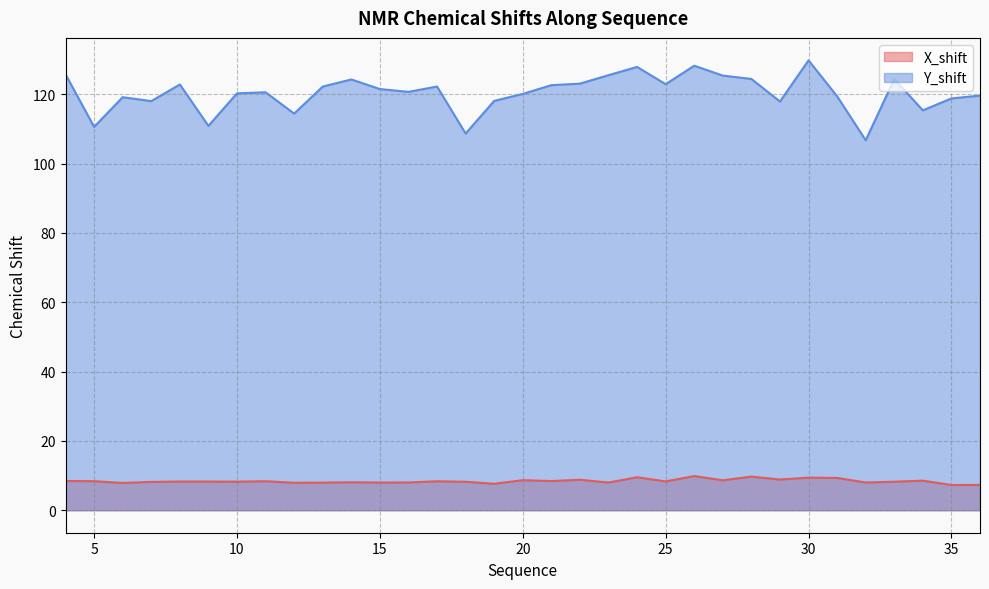

What is the value of the X_shift point at the 28th from the left?

9.3